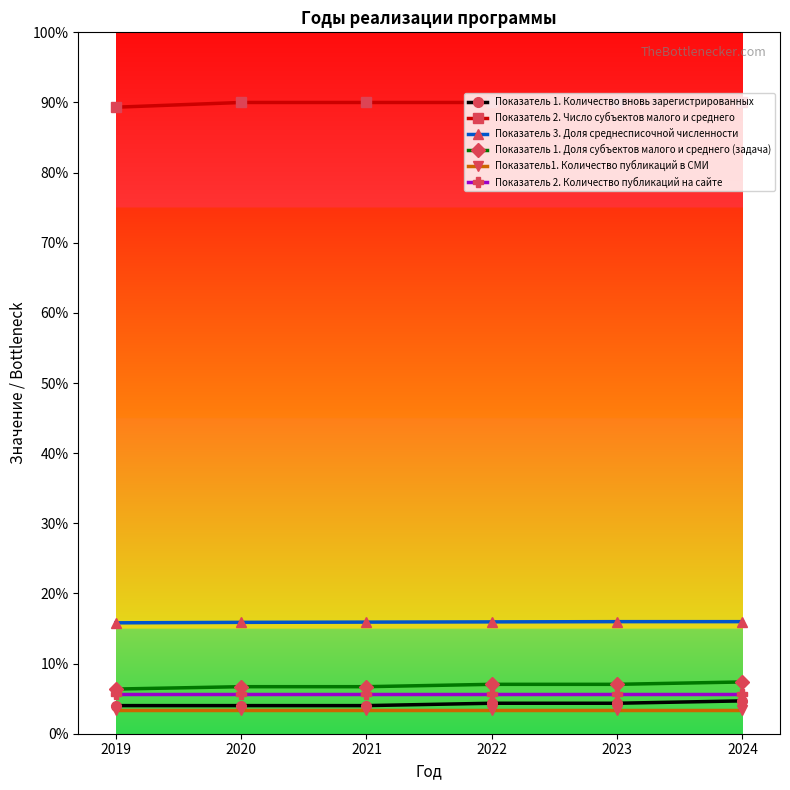

What are all the series names shown in the legend?

Показатель 1. Количество вновь зарегистрированных, Показатель 2. Число субъектов малого и среднего, Показатель 3. Доля среднесписочной численности, Показатель 1. Доля субъектов малого и среднего (задача), Показатель1. Количество публикаций в СМИ, Показатель 2. Количество публикаций на сайте